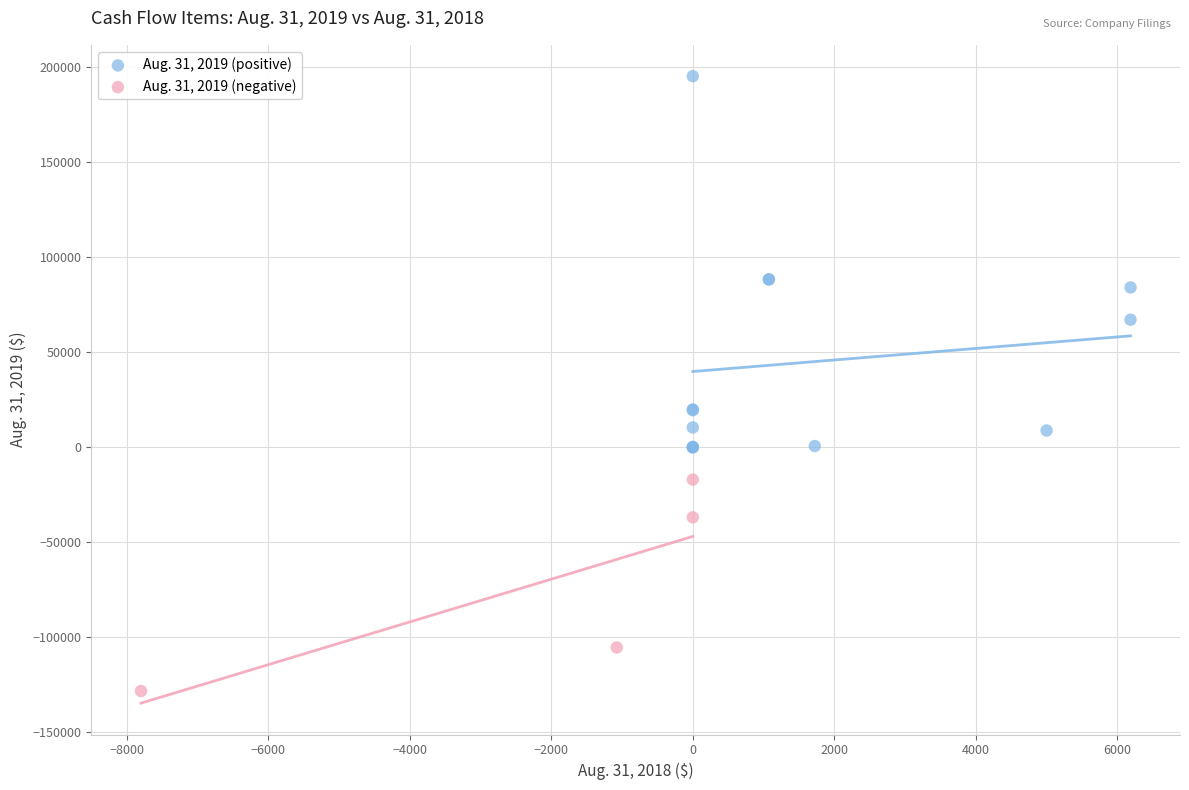

Which series has the largest Y range (max minus min)?

Aug. 31, 2019 (positive)